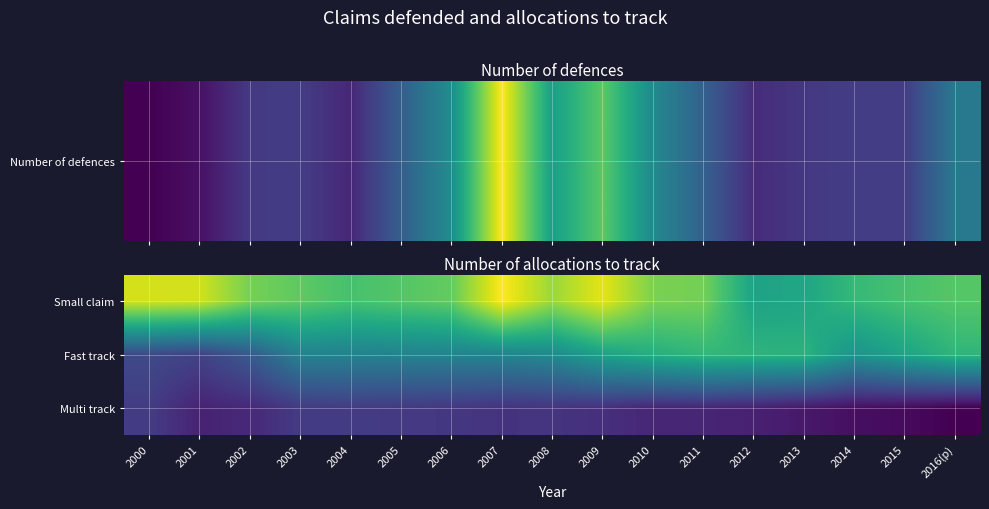

Reading left to right, extract all data points from this chart.

Small claim: 2000=91092	2001=90621	2002=79374	2003=75918	2004=72398	2005=74527	2006=76821	2007=96417	2008=83928	2009=93073	2010=79924	2011=79114	2012=61771	2013=62907	2014=69324	2015=72524	2016(p)=74769
Fast track: 2000=32700	2001=30576	2002=37600	2003=50391	2004=50342	2005=50704	2006=50723	2007=50970	2008=53255	2009=61415	2010=65665	2011=68542	2012=67629	2013=66957	2014=56679	2015=62190	2016(p)=68026
Multi track: 2000=28849	2001=22289	2002=23747	2003=28396	2004=28787	2005=28097	2006=27605	2007=26364	2008=26722	2009=25495	2010=23104	2011=22959	2012=21720	2013=19773	2014=17526	2015=16546	2016(p)=14283